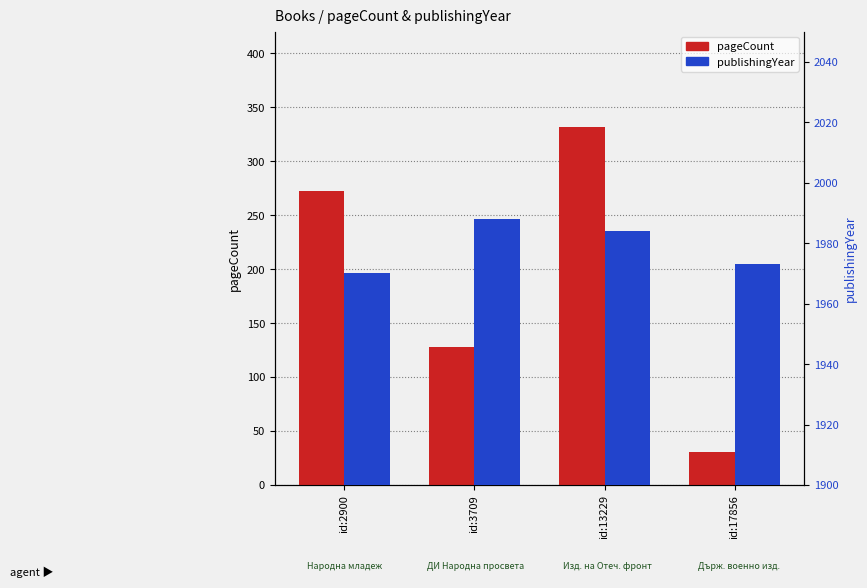

What are all the series names shown in the legend?

pageCount, publishingYear